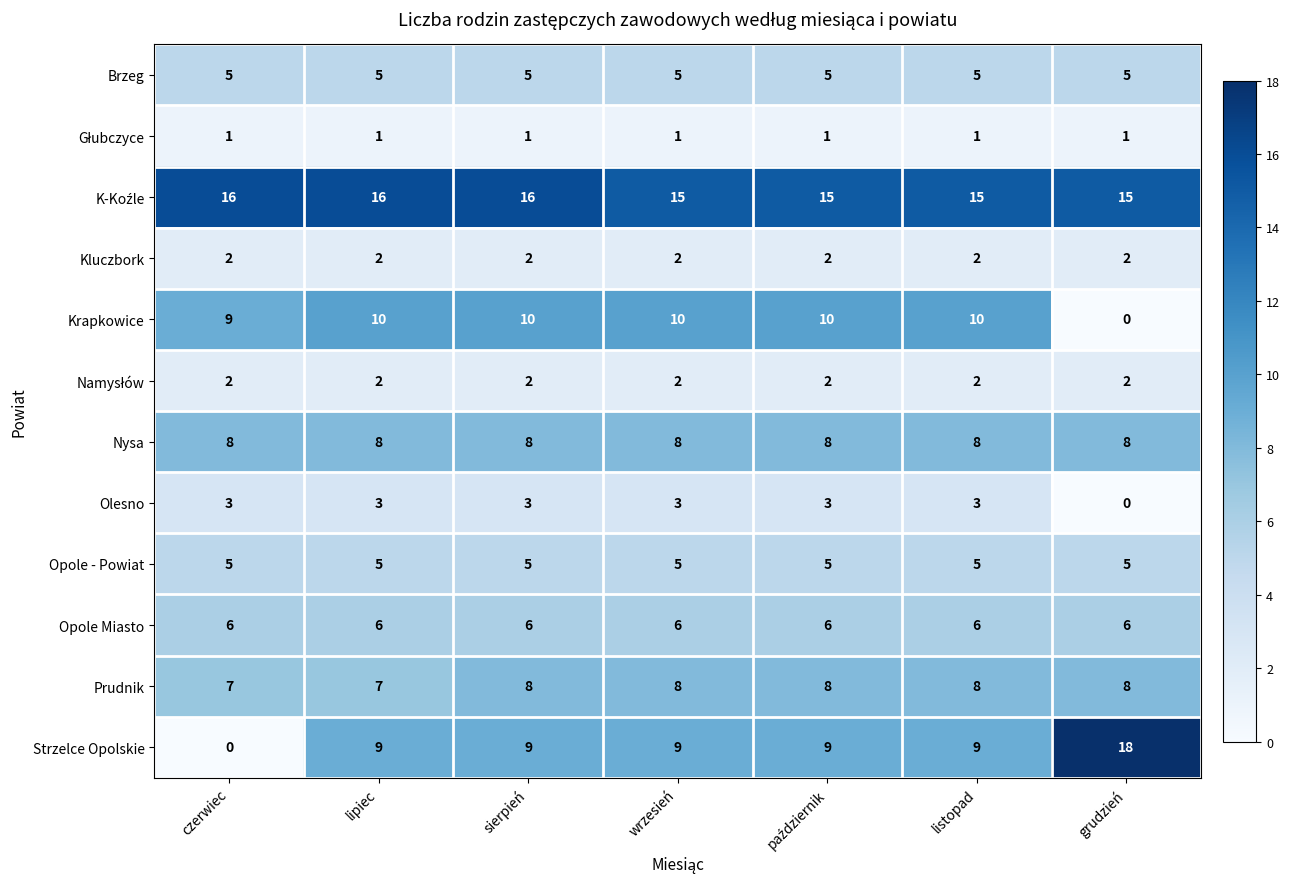

Which series has the largest range (max minus min)?

Strzelce Opolskie